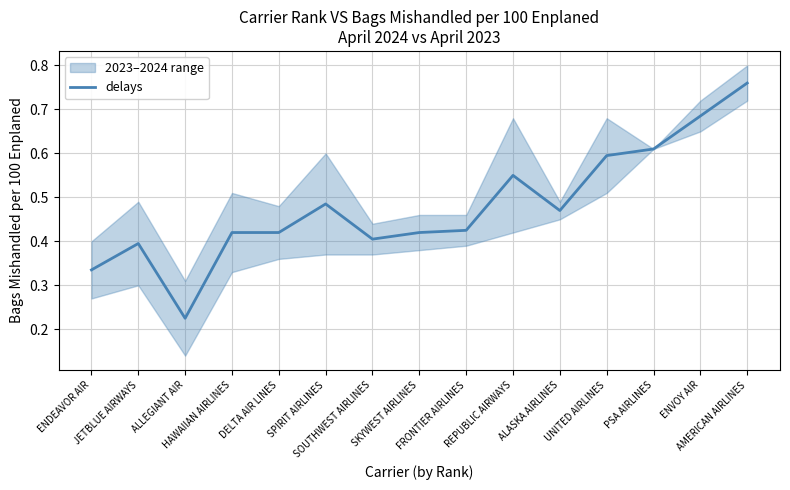

The chart shows a value of 0.5 at SPIRIT AIRLINES. True or false?

True